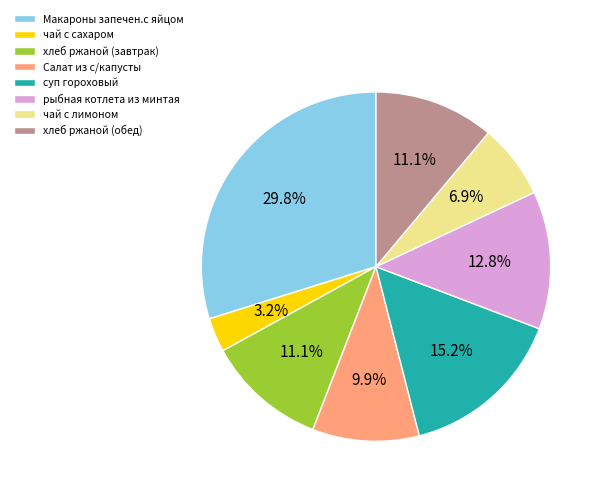

True or false: хлеб ржаной (обед) accounts for 1% of the total.

False